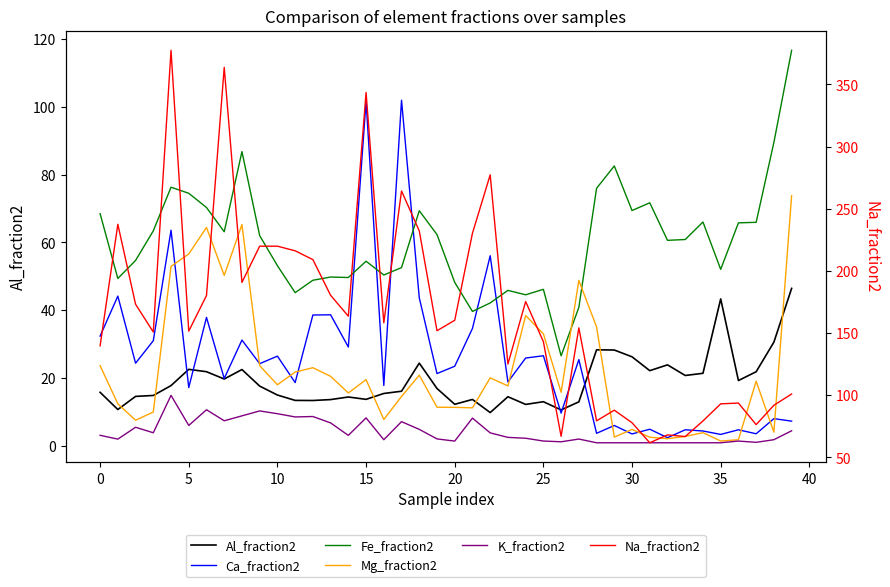

What is the spread (max minus min) of values at 11?

207.6